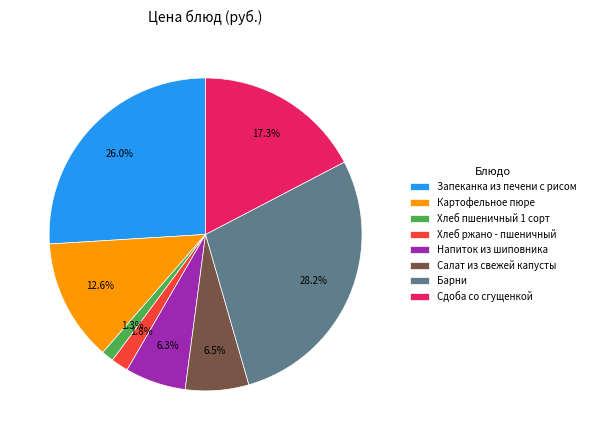

True or false: Сдоба со сгущенкой accounts for 17% of the total.

True